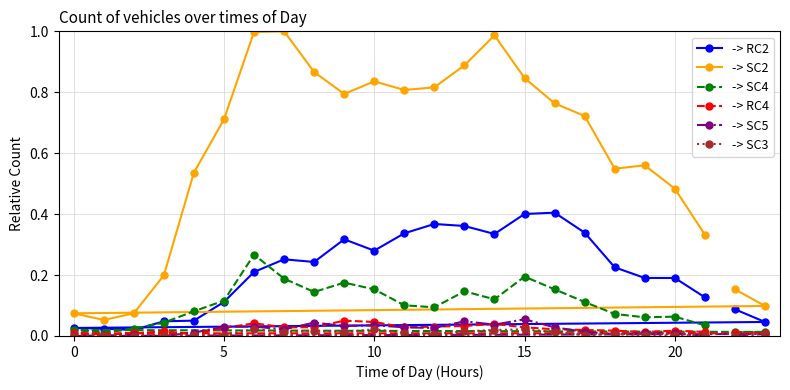

Which series has the widest spread of values?

-> SC2